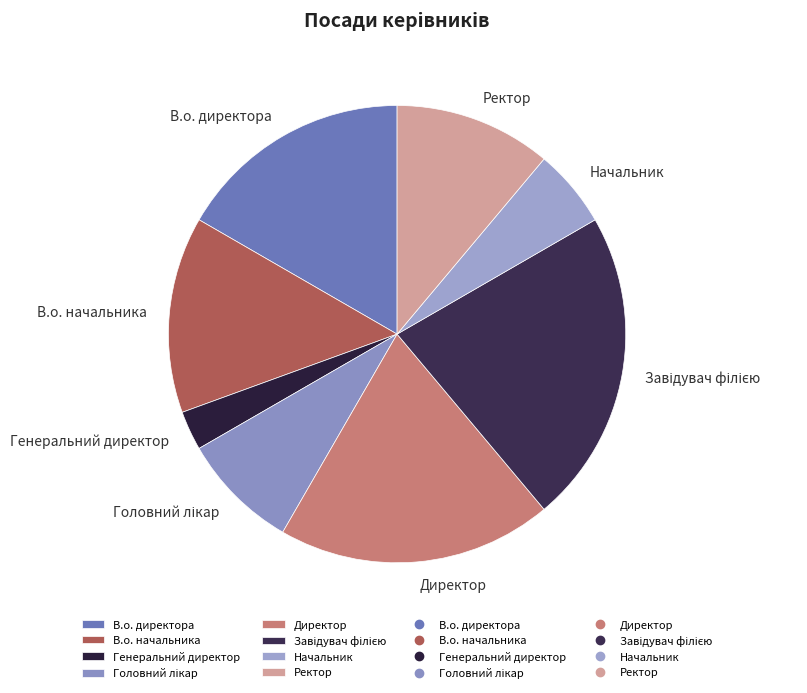

Which category has the smallest portion of the pie?

Генеральний директор